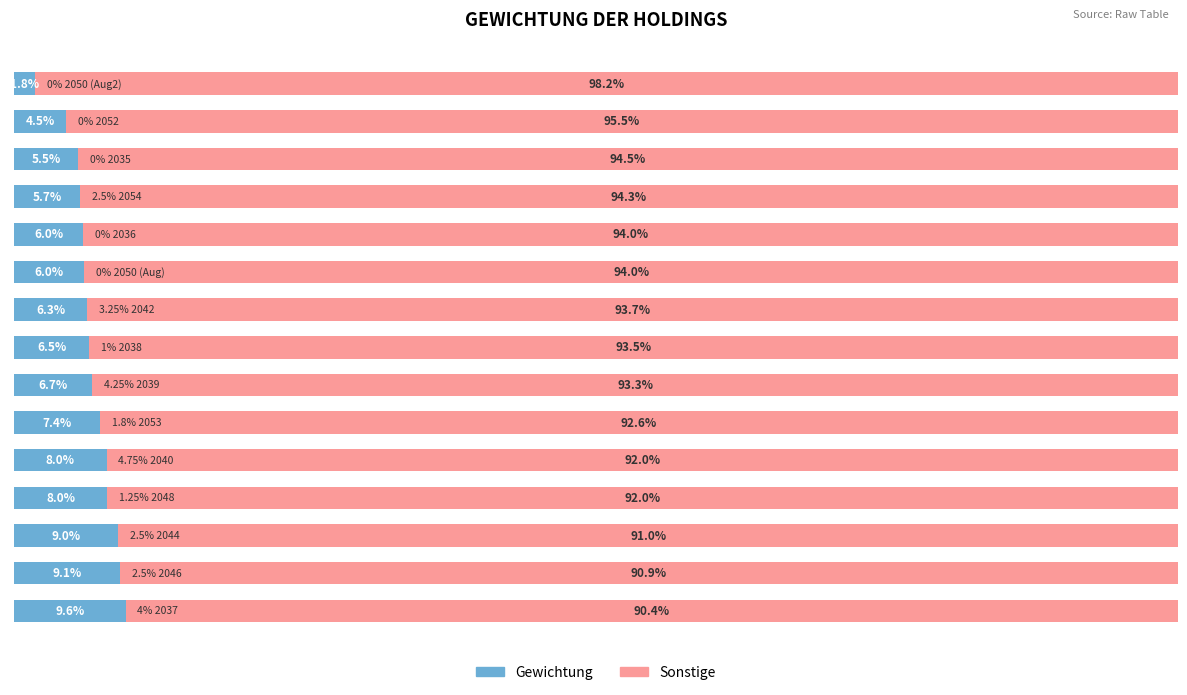

What are all the series names shown in the legend?

Gewichtung, Sonstige